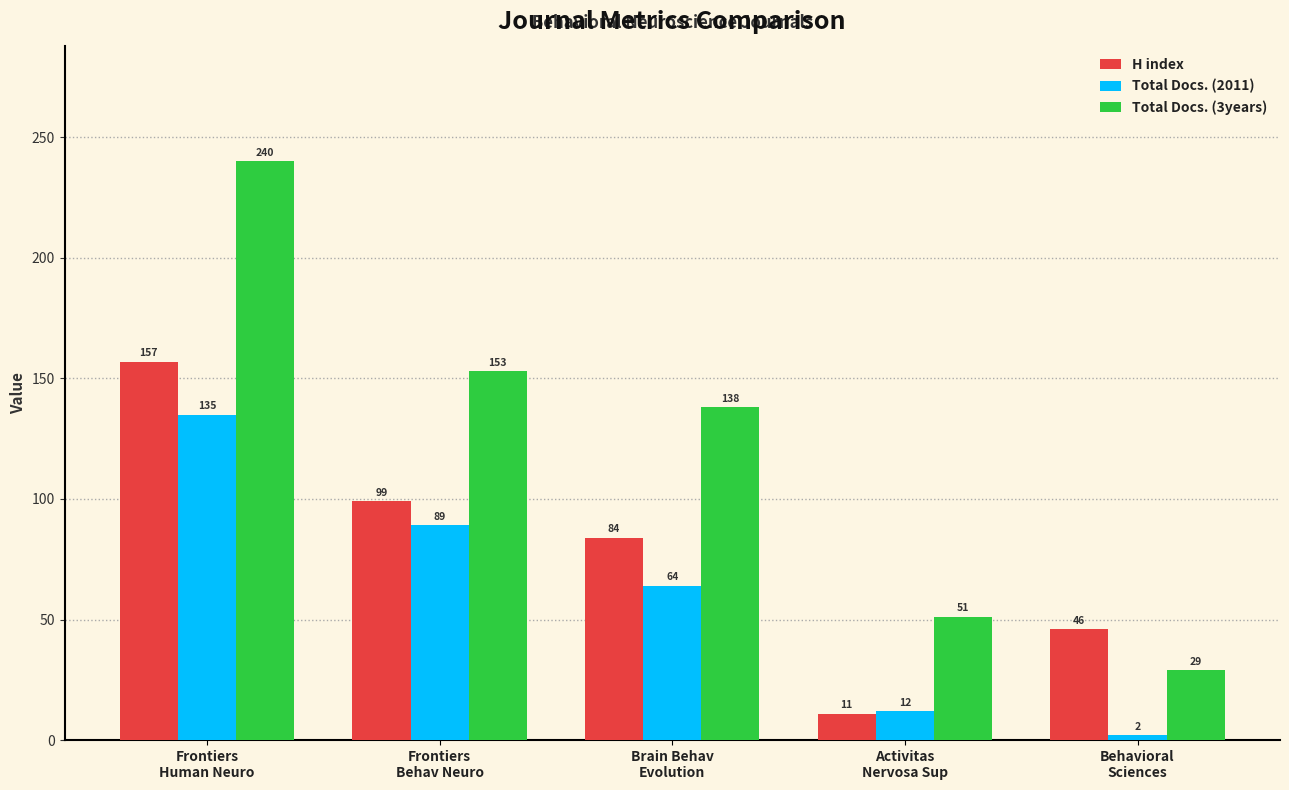

How many bars are there in each group?

3